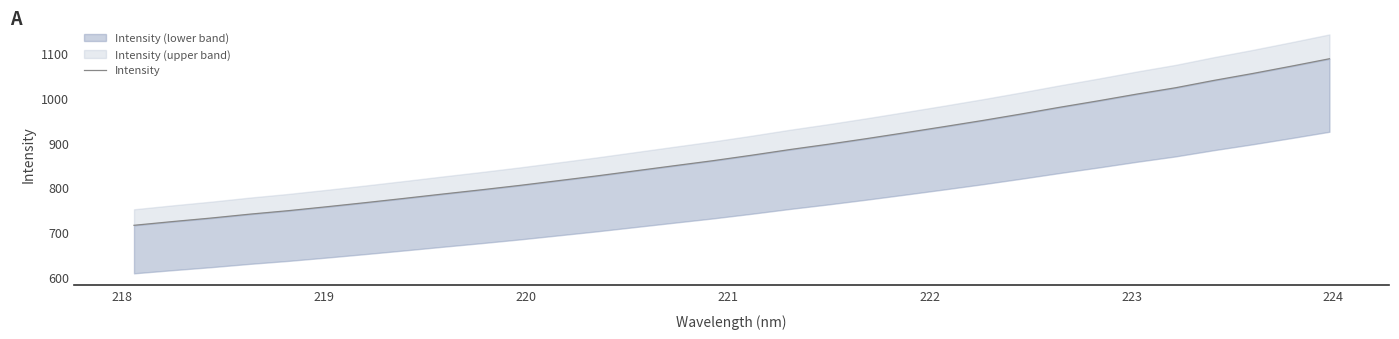

What is the sum of all values?

28143.5